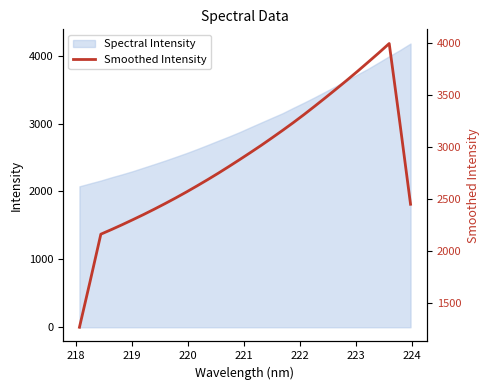

How many categories are shown in the chart?

32